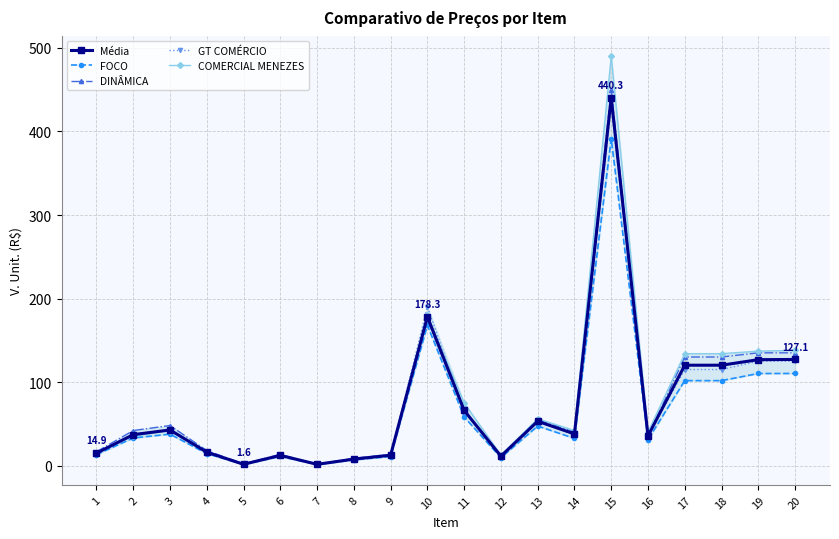

Reading right to left, extract all data points from this chart.

Média: 127.1	126.8	120.2	120.2	35.5	440.3	37.9	53.1	11.3	66.1	178.3	12.5	7.8	1.5	12.2	1.6	16.1	42.7	37.0	14.9
FOCO: 110.3	110.3	101.7	101.7	31.1	391.3	32.5	47.4	9.5	58.2	168.1	10.8	6.8	1.4	10.9	1.3	14.4	37.7	33.1	13.2
DINÂMICA: 135.0	135.0	130.0	130.0	35.0	450.0	40.0	55.0	12.0	65.0	175.0	13.5	8.8	1.5	13.5	2.0	18.0	48.0	42.0	16.5
GT COMÉRCIO: 125.0	125.0	115.0	115.0	36.0	430.0	37.0	54.0	11.0	66.0	190.0	12.0	7.5	1.6	12.0	1.5	16.0	43.0	38.0	15.0
COMERCIAL MENEZES: 138.0	137.0	134.0	134.0	40.0	490.0	42.0	56.0	12.5	75.0	180.0	13.5	8.0	1.7	12.5	1.5	16.0	42.0	35.0	15.0